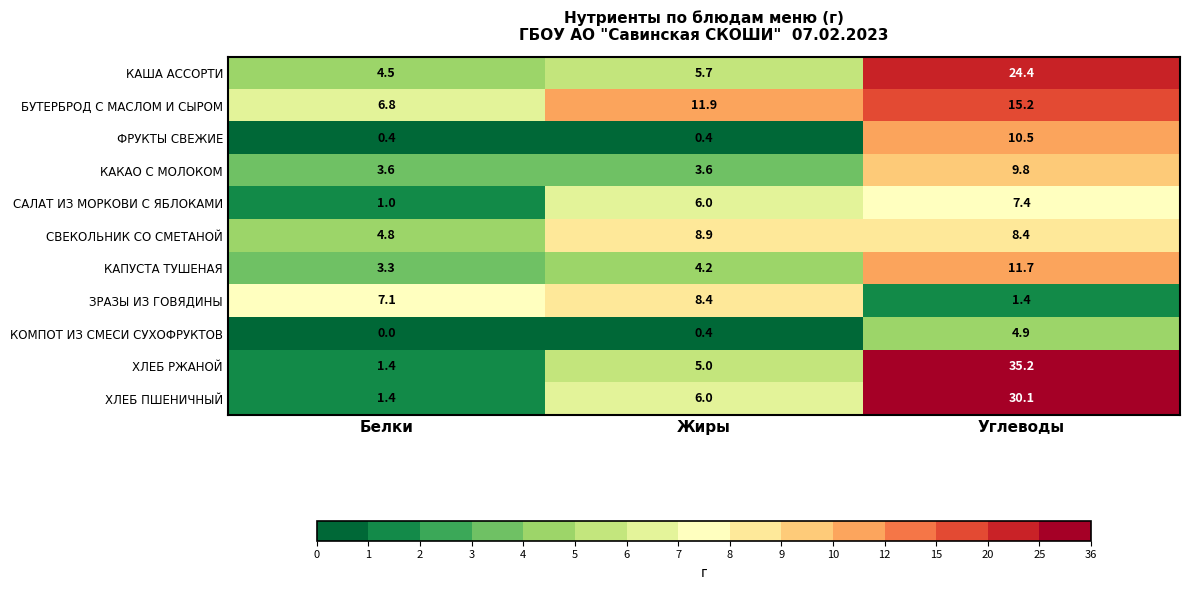

At how many categories does at least one series exceed 19?

1